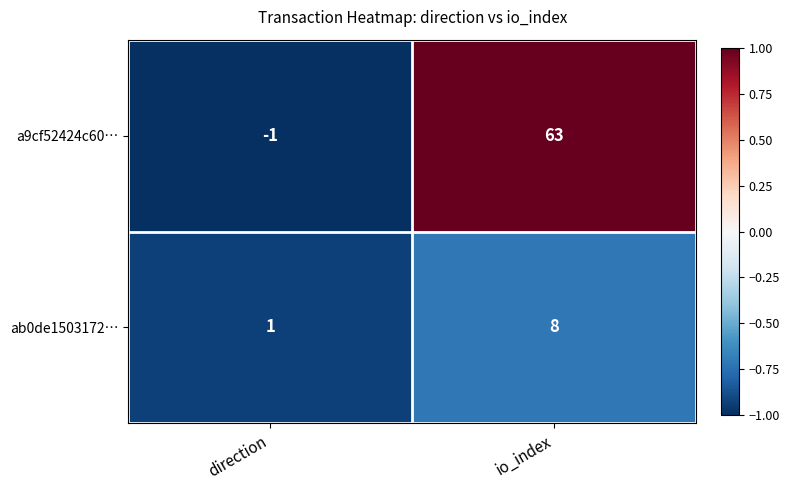

List the series in order of their overall mean, highest first.

a9cf52424c60…, ab0de1503172…